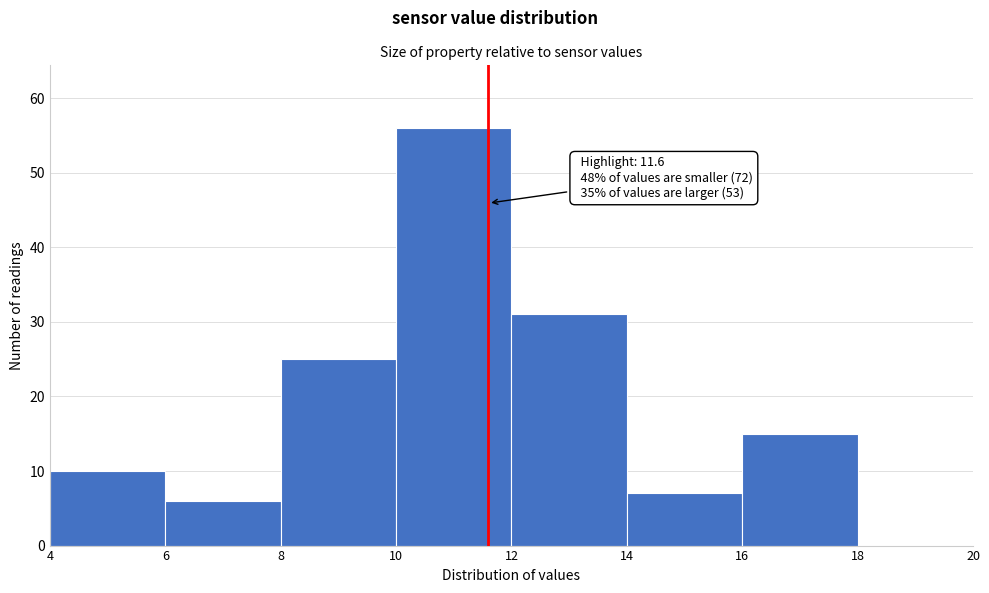

Over which range of the x-axis is the bar tallest?

10 to 12